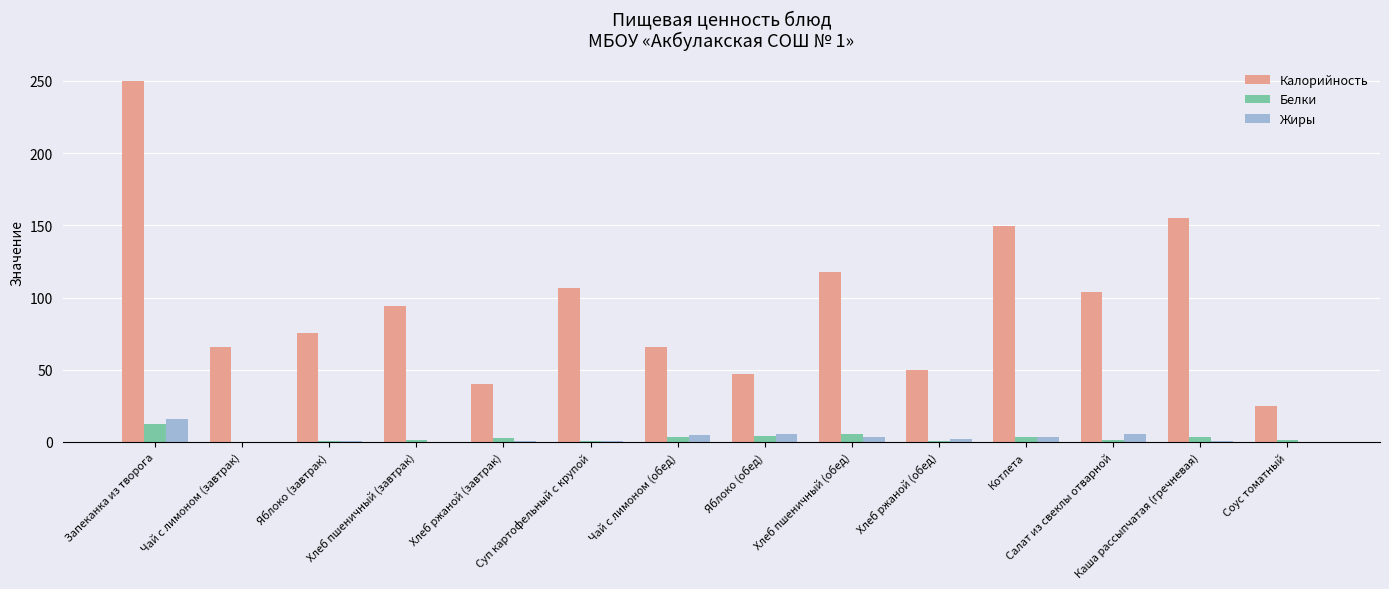

Which series has the largest total across all categories?

Калорийность